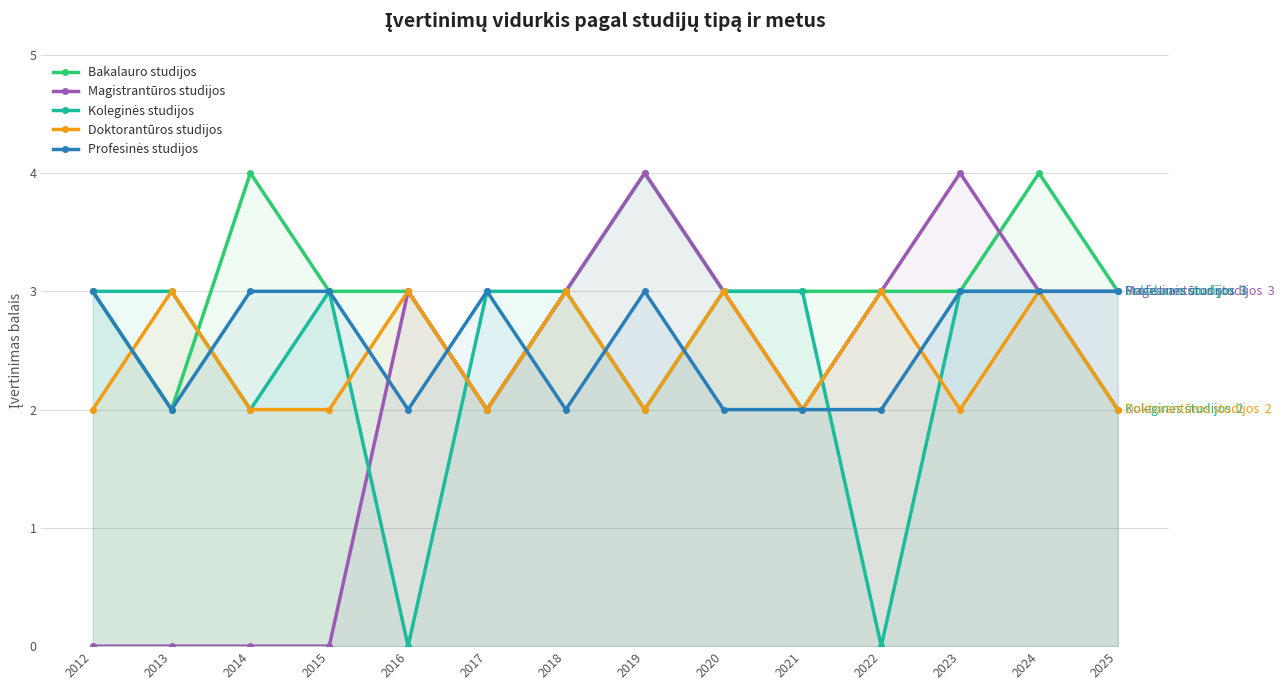

What is the sum of all Koleginės studijos values?

33